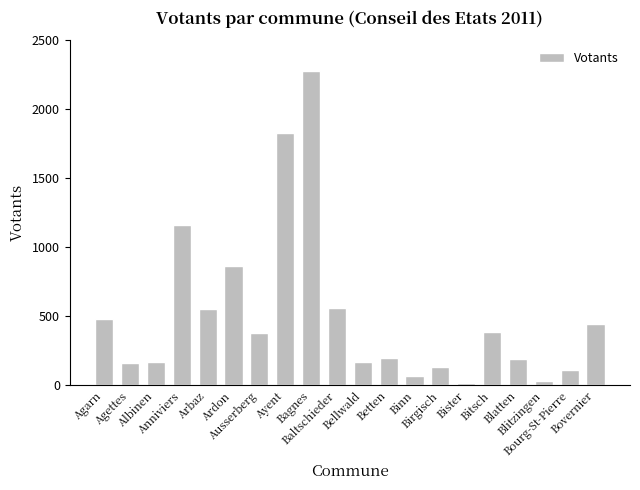

What is the smallest value displayed?

20